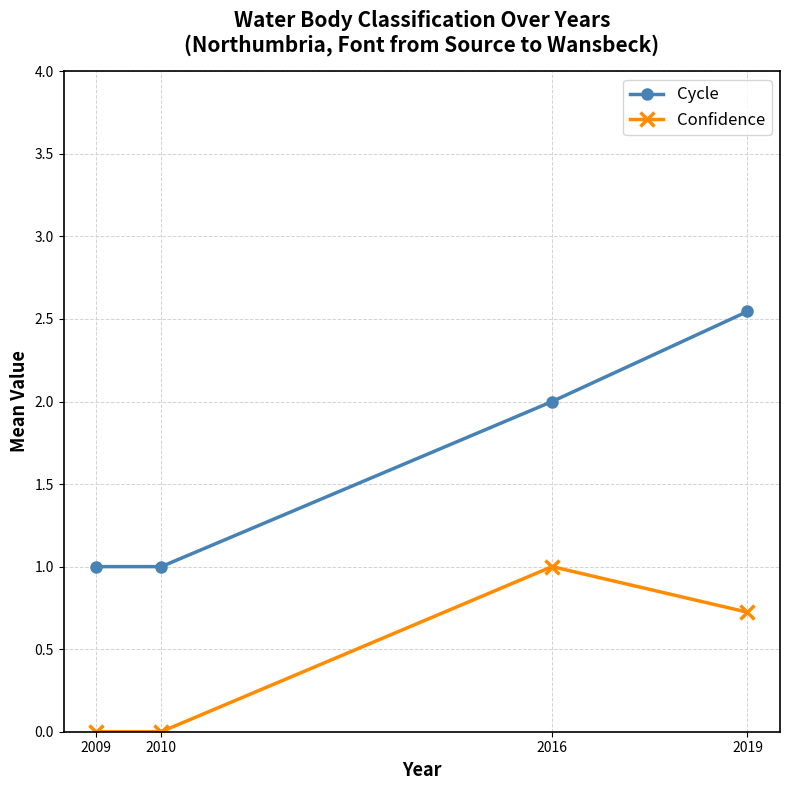

At 2009, list the series in order from largest to smallest.

Cycle, Confidence